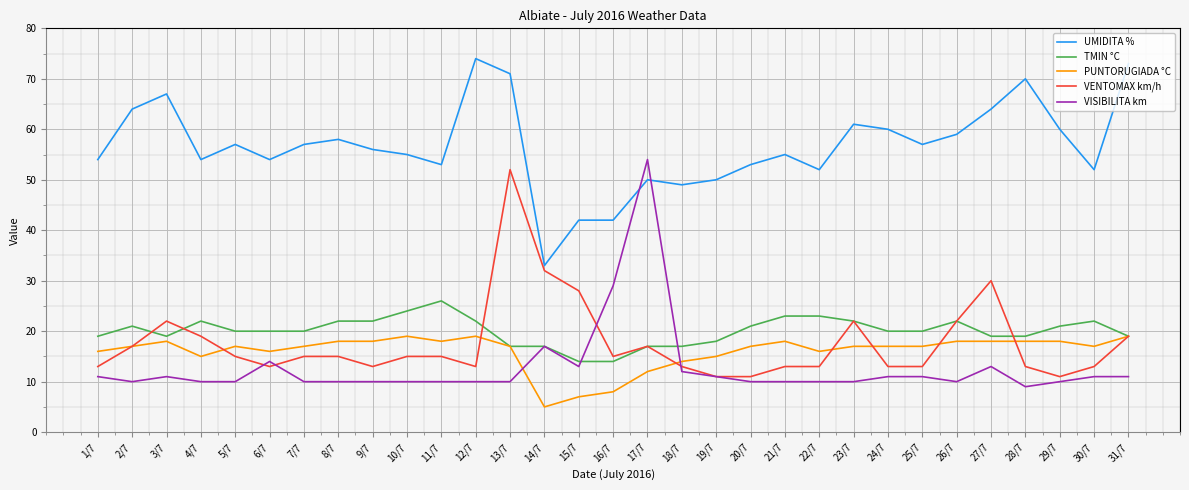

At how many categories does at least one series exceed 43?

28